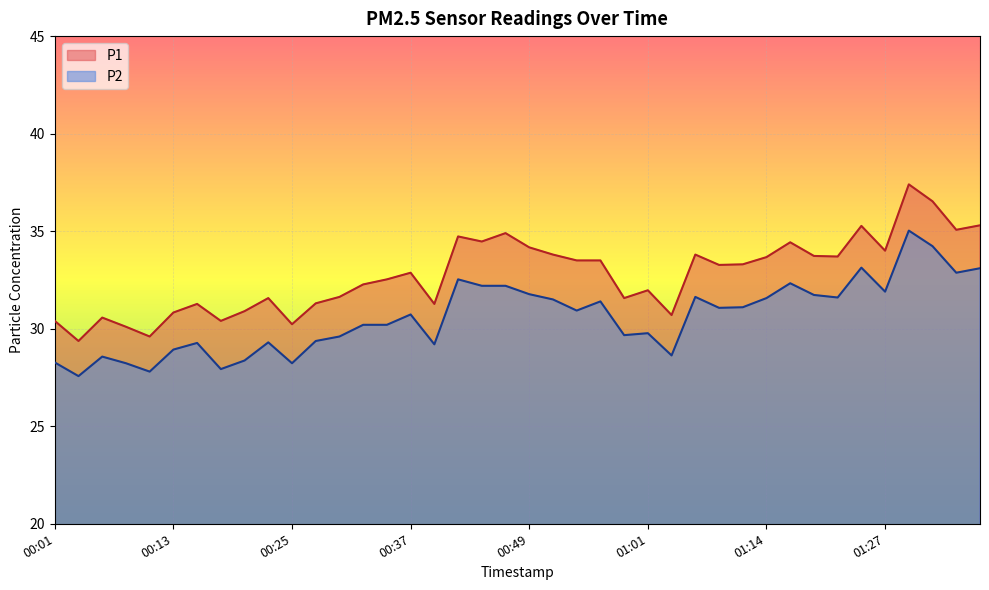

How many distinct data groups are displayed?

2